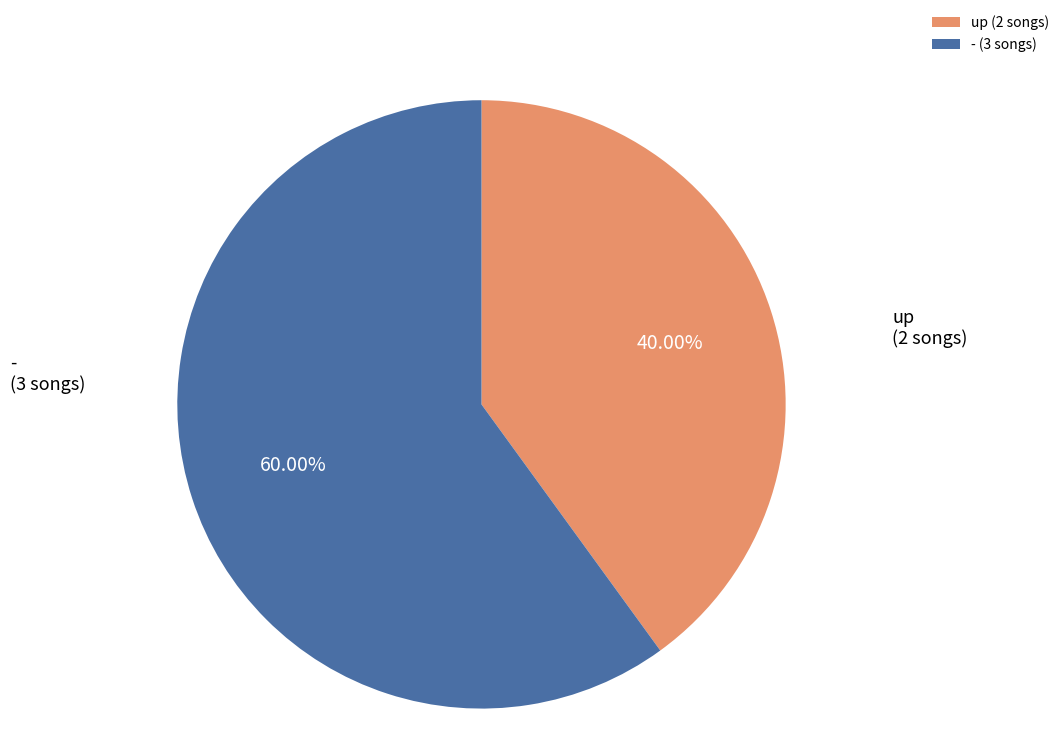

Does up account for over 50% of the chart?

No